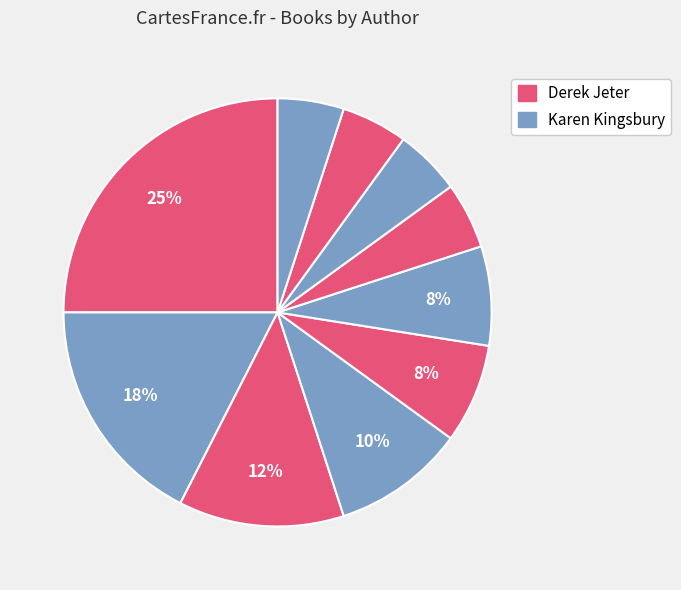

Count the number of slices in the pie.

10